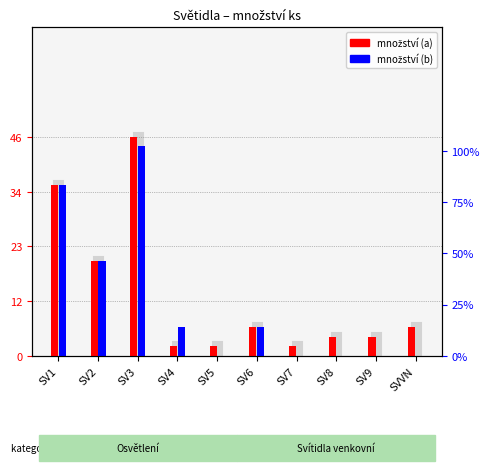

What is the difference between the second highest and second lowest values in the množství (b) series?

36